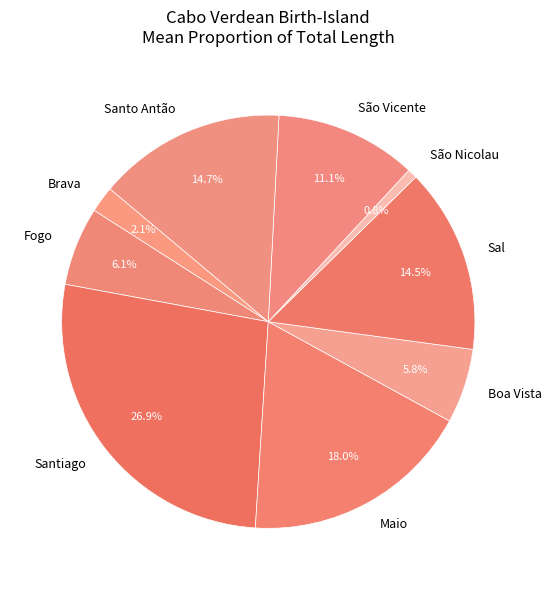

To the nearest percent, what is the average slice percentage?

11%